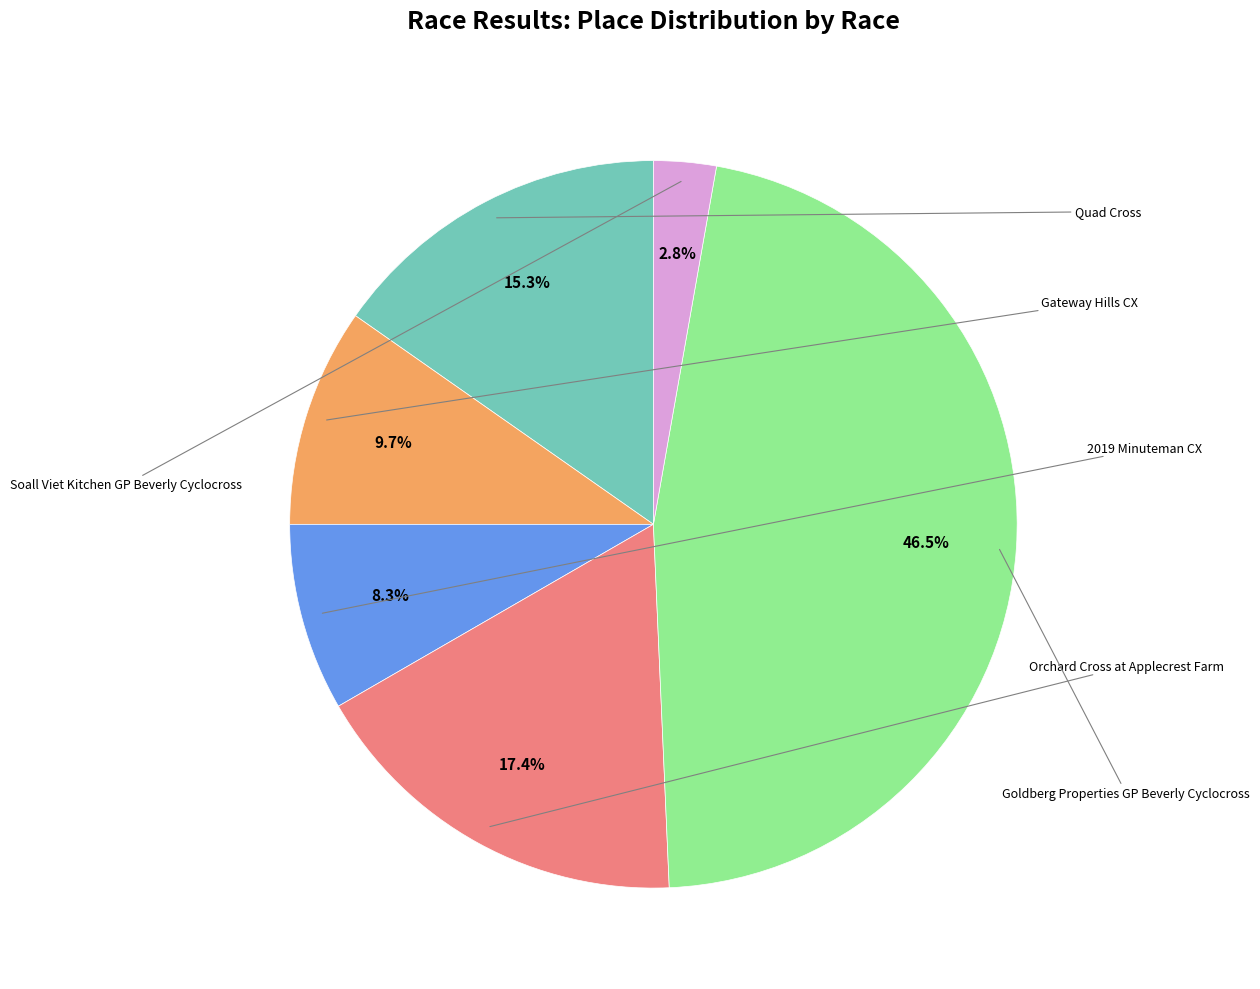

How many segments does this pie chart have?

6